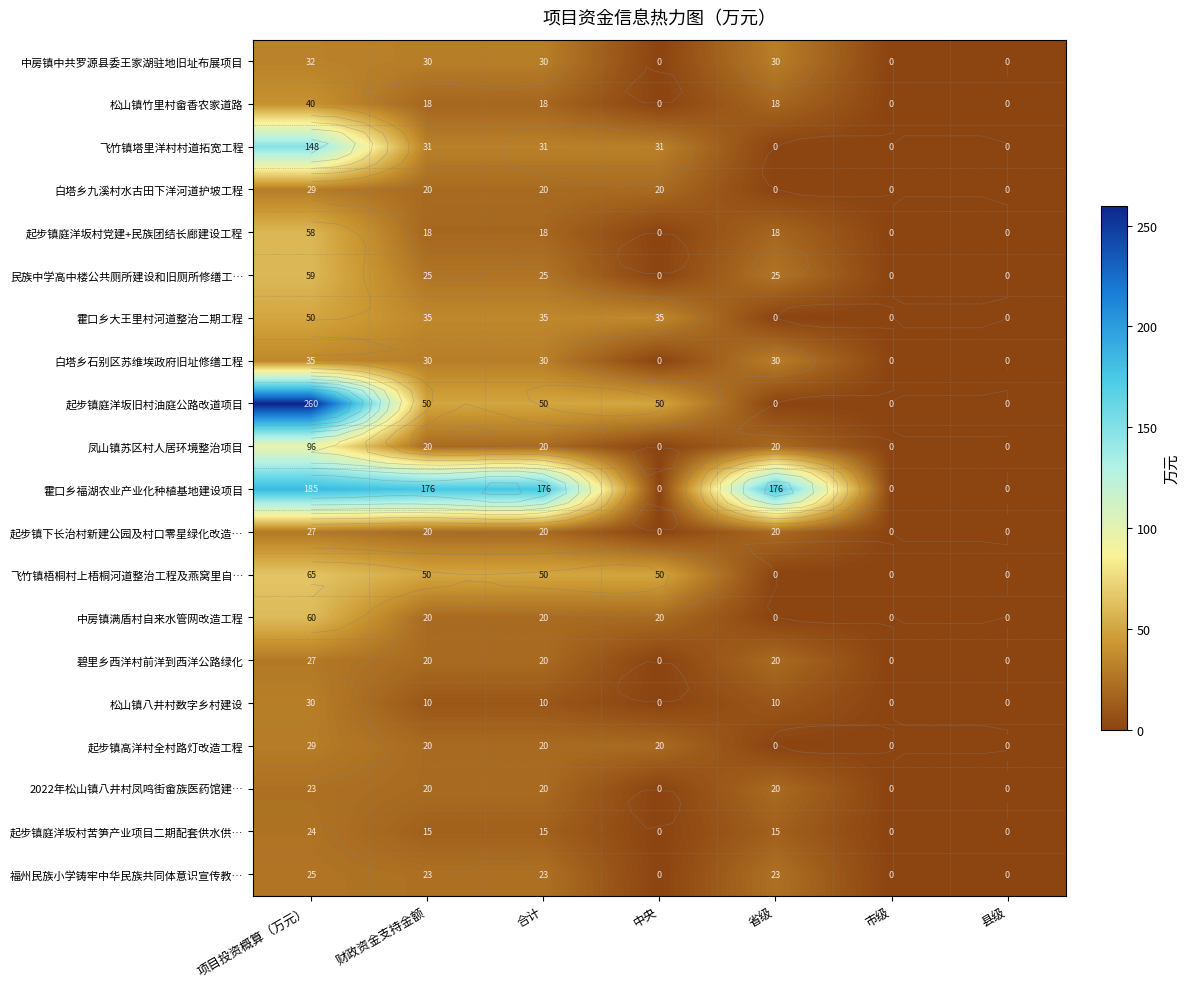

Count the number of data series in this chart.

20